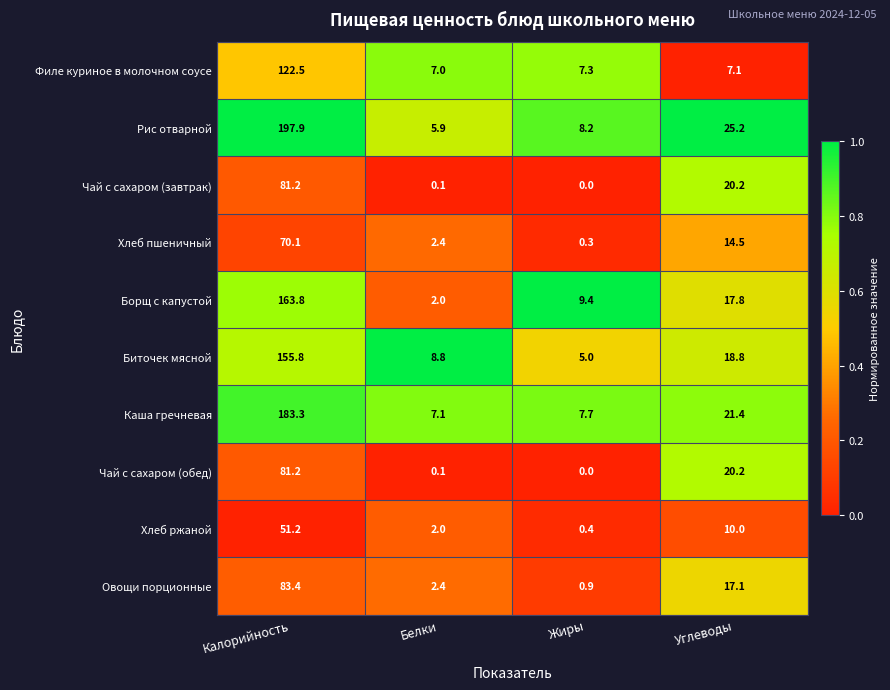

What is the difference between the second highest and minimum values in the Каша гречневая series?

14.3